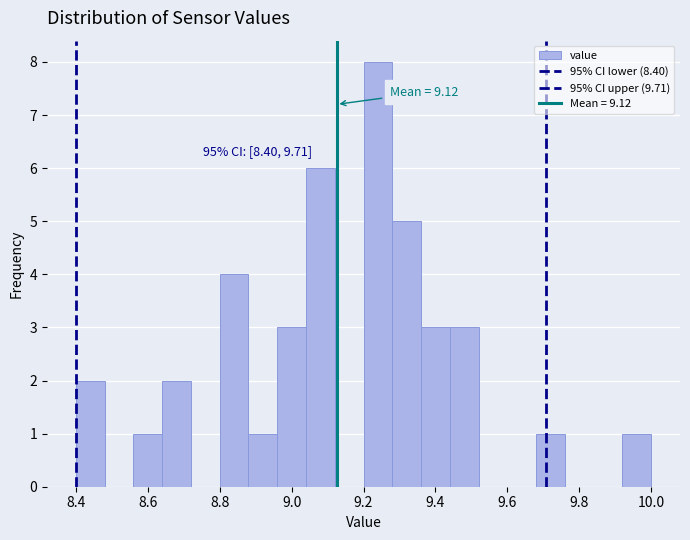

Which range on the x-axis has the tallest bar?

9.20 to 9.28